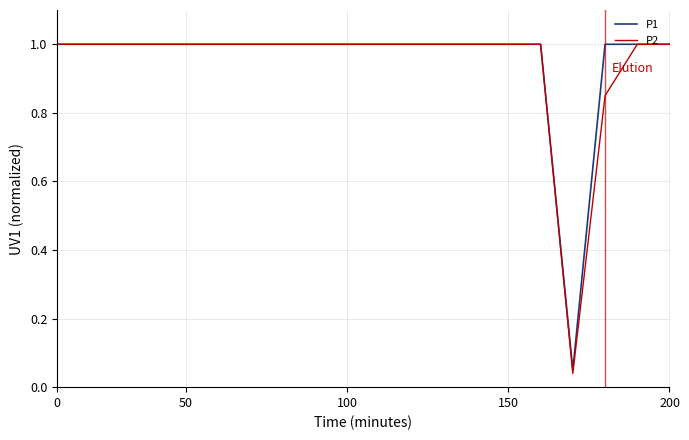

Reading left to right, what are all the values shown in this chart?

P1: 1.0	1.0	1.0	1.0	1.0	1.0	1.0	1.0	1.0	1.0	1.0	1.0	1.0	1.0	1.0	1.0	0.1	1.0	1.0	1.0
P2: 1.0	1.0	1.0	1.0	1.0	1.0	1.0	1.0	1.0	1.0	1.0	1.0	1.0	1.0	1.0	1.0	0.0	0.8	1.0	1.0